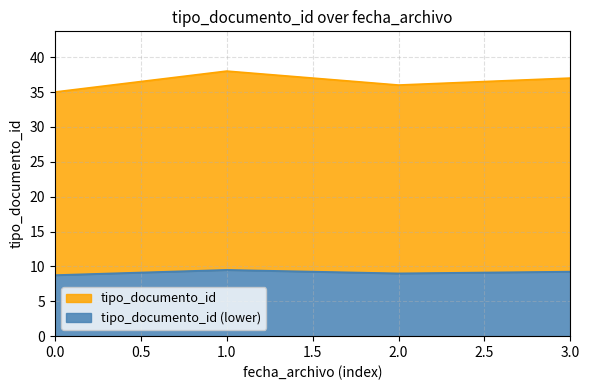

What is the value of the 1st point from the left?

35